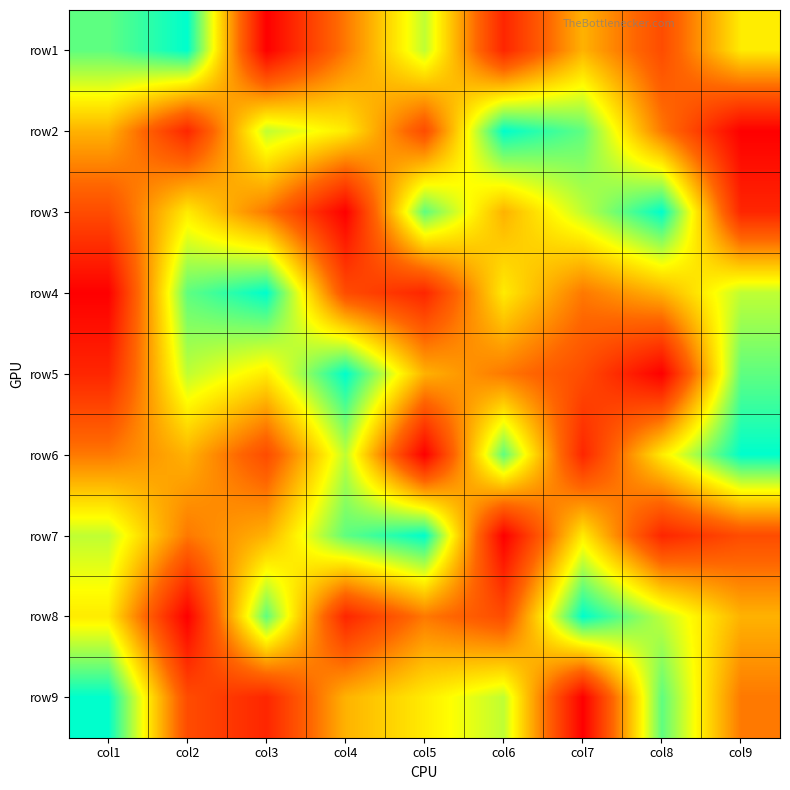

Rank the series by their maximum value, from highest to lowest.

row1, row2, row3, row4, row5, row6, row7, row8, row9